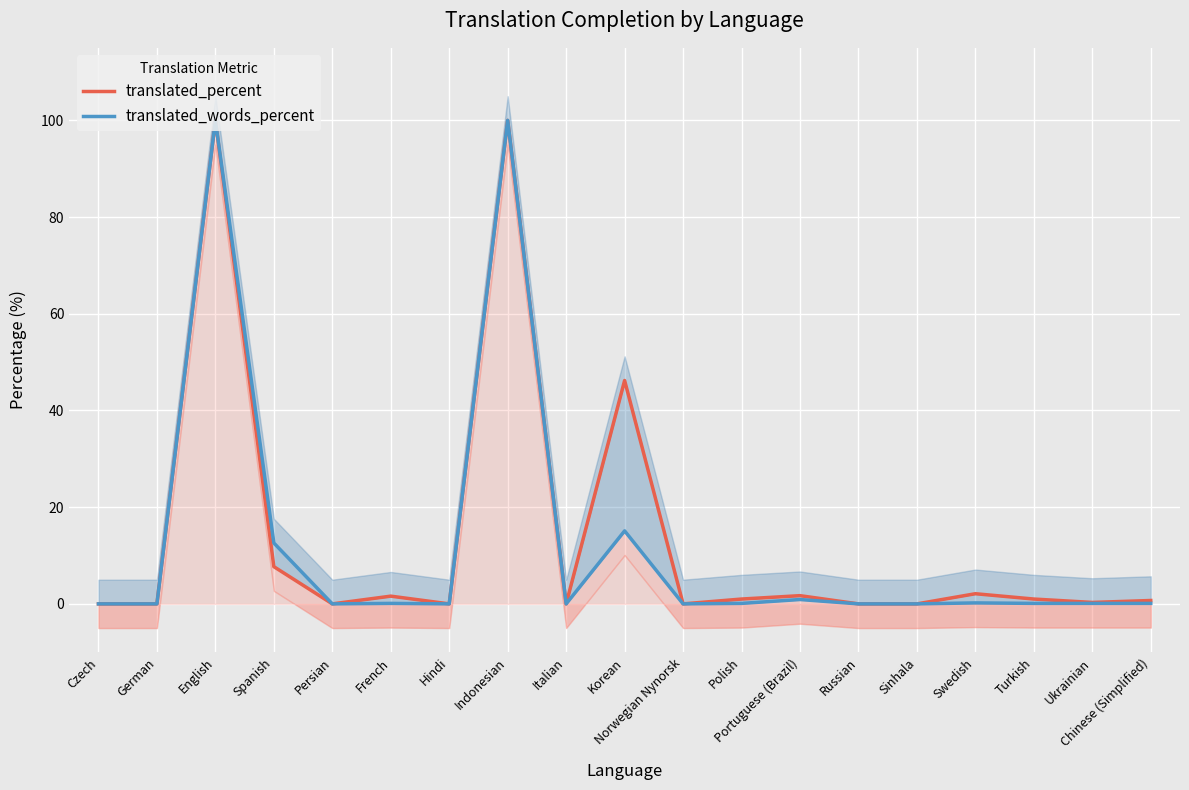

Which label corresponds to the largest value in the chart?

English